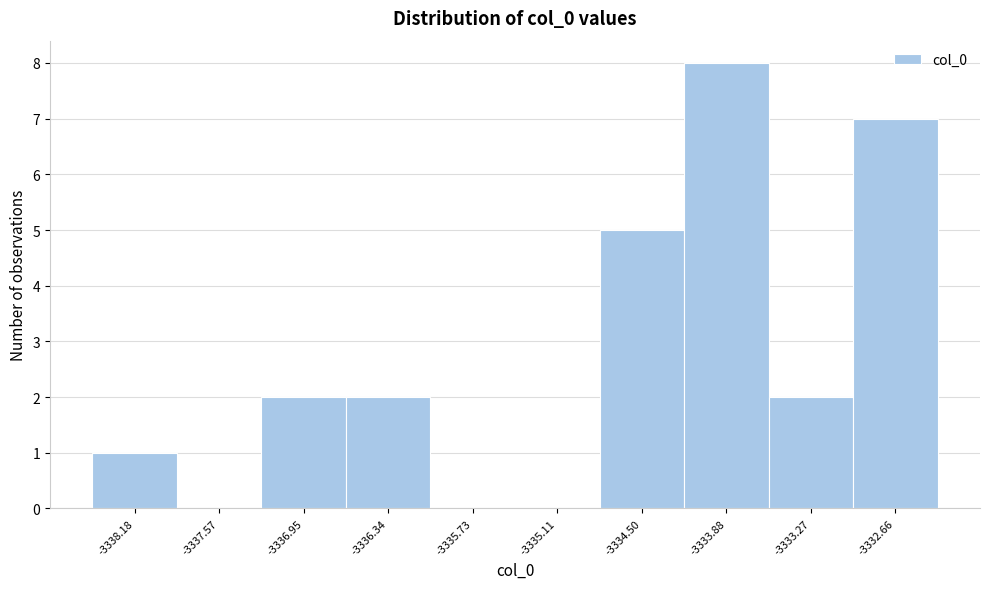

Reading left to right, list all the values displayed in this chart.

-3338.18=1	-3337.57=0	-3336.95=2	-3336.34=2	-3335.73=0	-3335.11=0	-3334.50=5	-3333.88=8	-3333.27=2	-3332.66=7